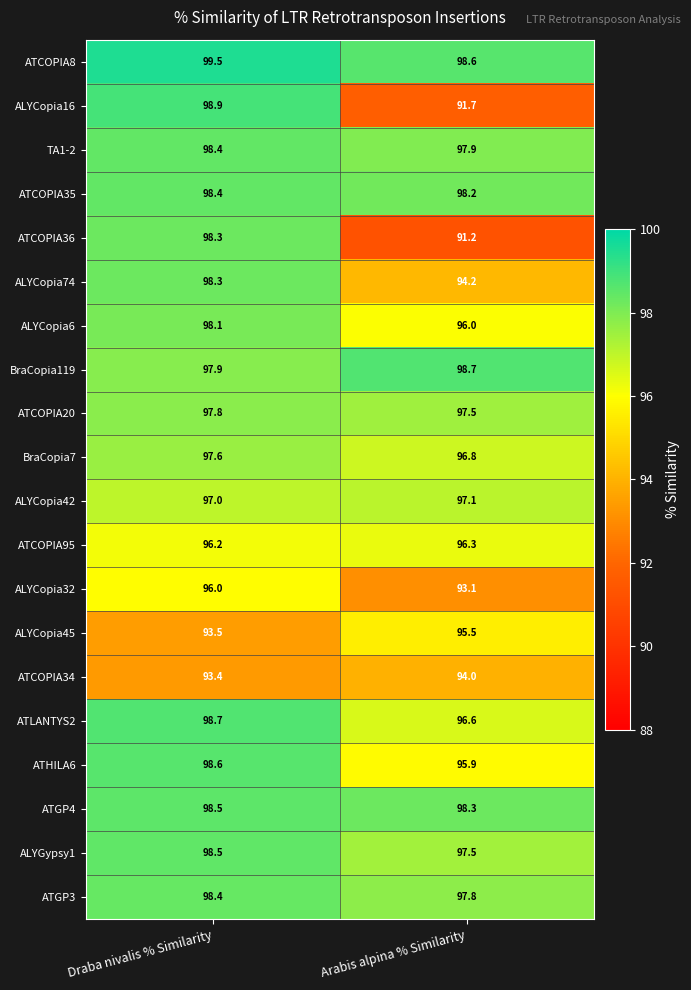

Rank the categories by ATGP3 value from highest to lowest.

Draba nivalis % Similarity, Arabis alpina % Similarity